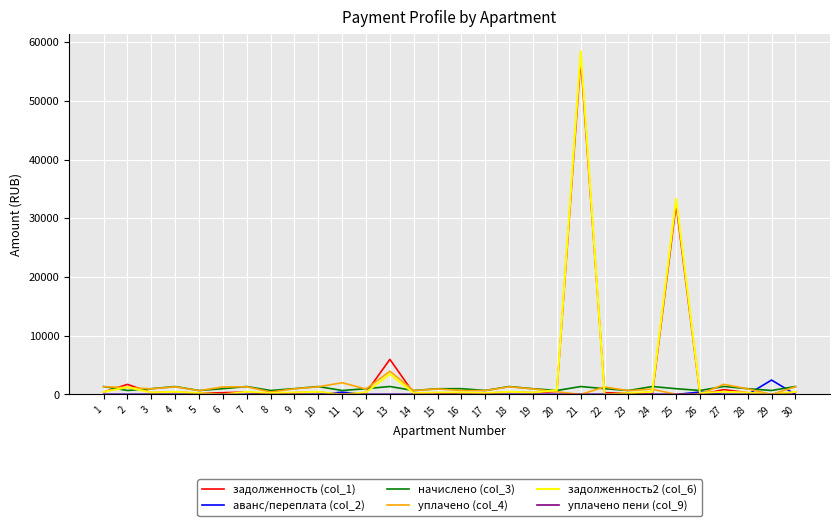

Does the chart display data point markers on the line(s)?

No